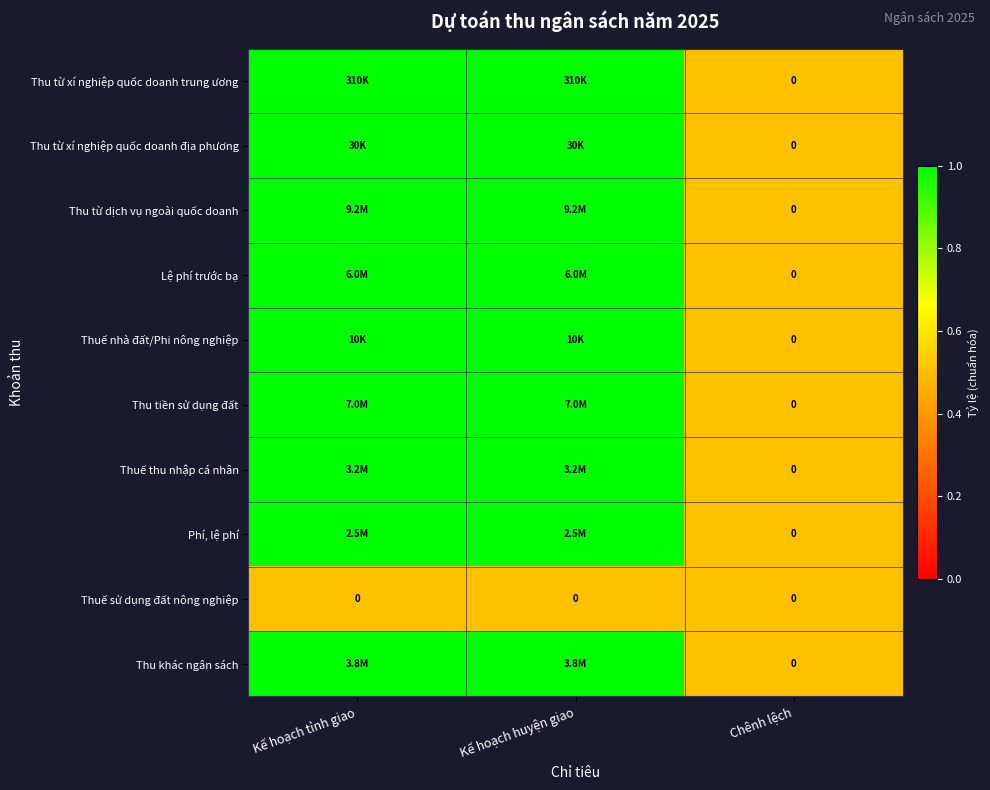

Is it true that Lệ phí trước bạ equals 0.2 at Kế hoạch tỉnh giao?

False